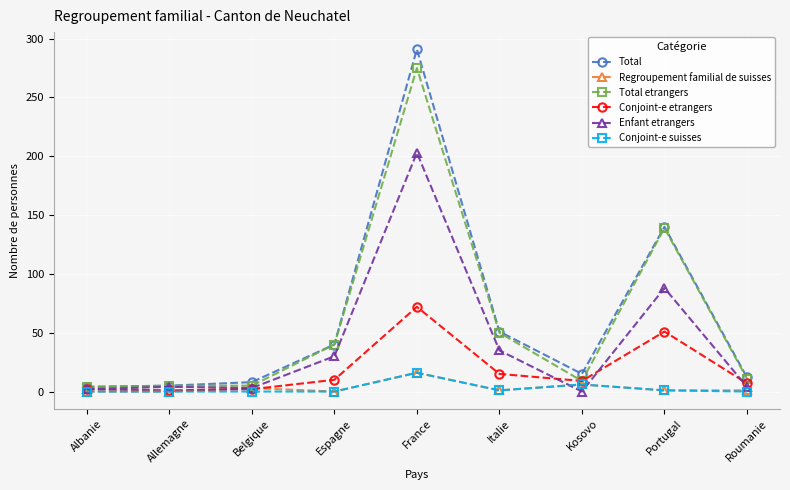

What is the difference between the second highest and second lowest values in the Total etrangers series?

134